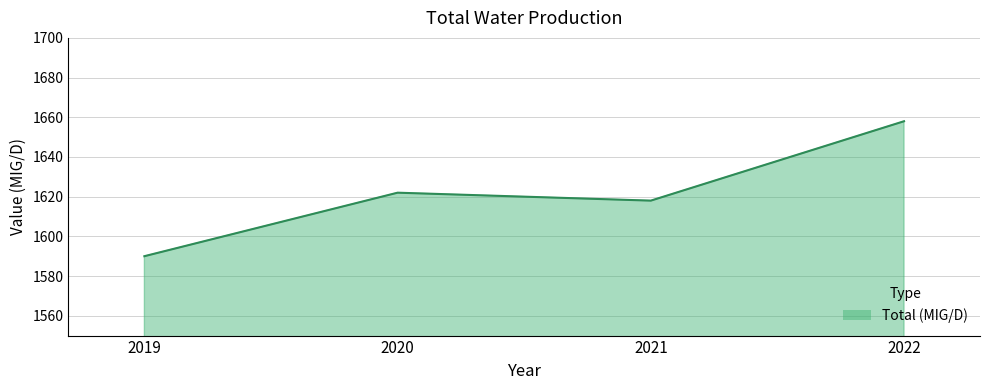

True or false: the data shows 2481 at 2021.

False